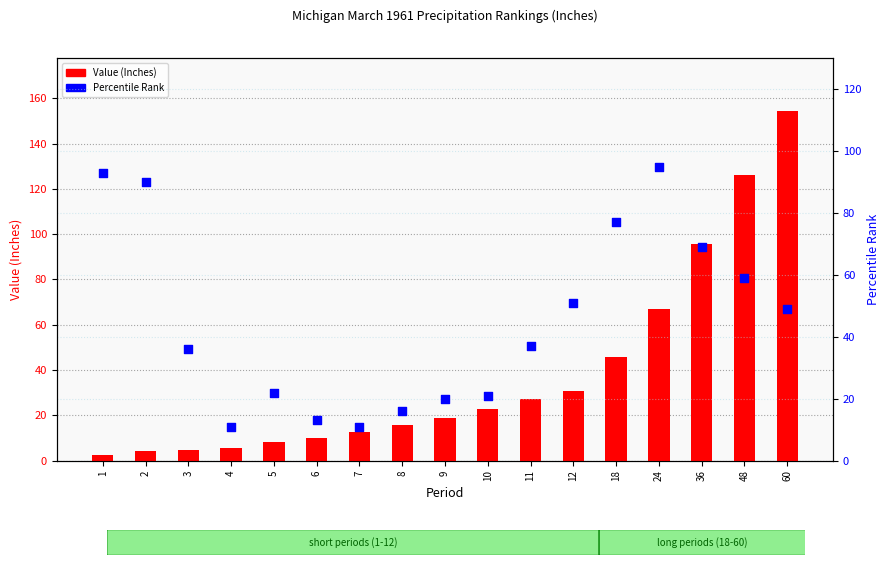

At how many categories does at least one series exceed 64?

7